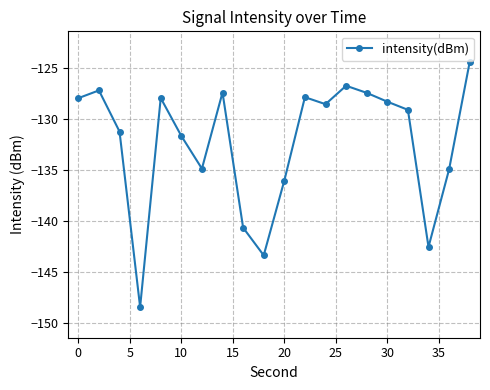

How many lines are shown in the chart?

1